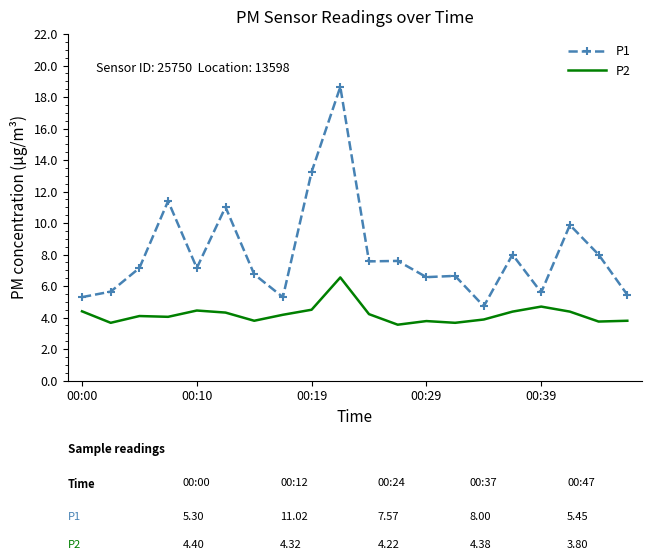

What is the minimum value for P1?

4.7